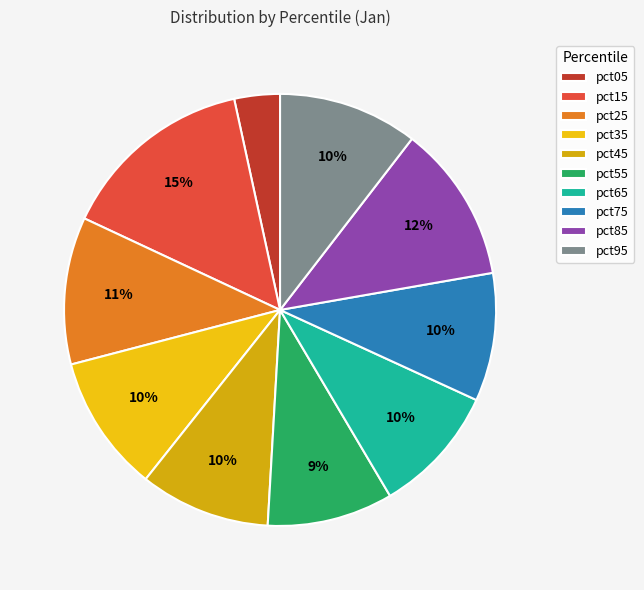

Does pct65 represent more than half of the total?

No